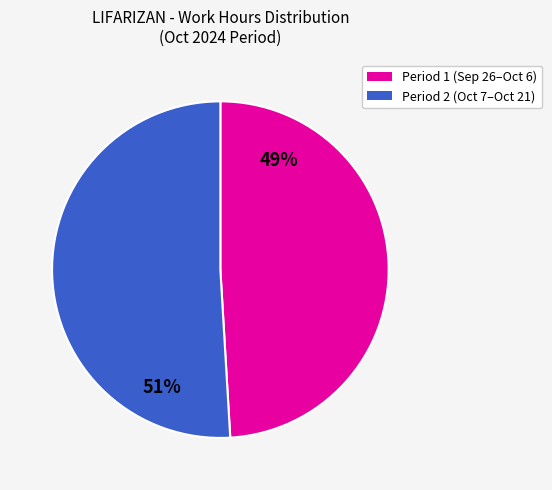

To the nearest percent, what is the average slice percentage?

50%